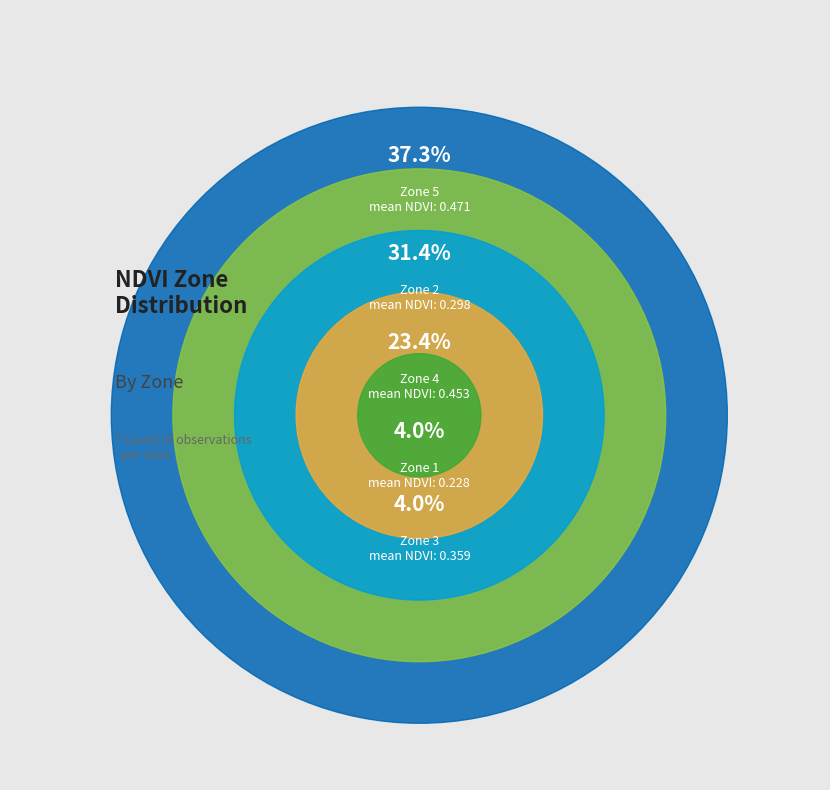

The Zone 2 slice represents 31% of the pie. True or false?

True